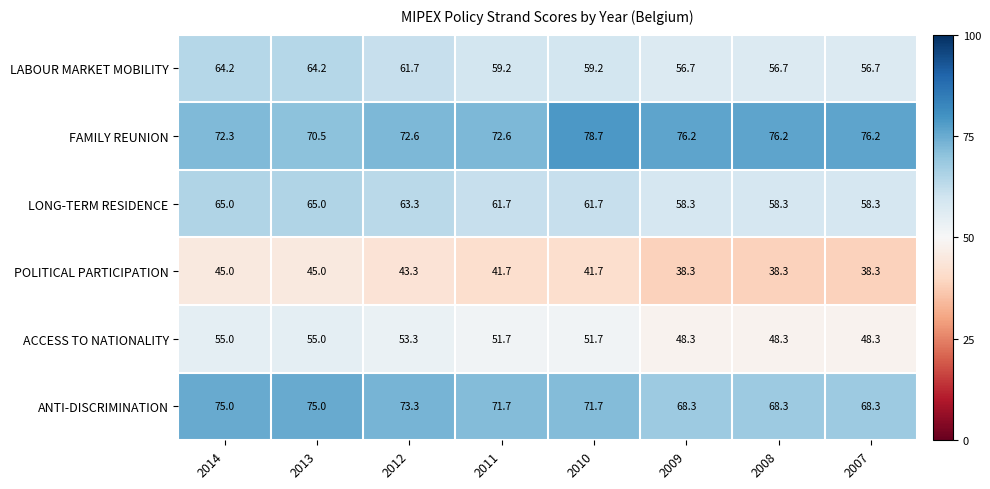

Is it true that ANTI-DISCRIMINATION equals 68.3 at 2009?

True